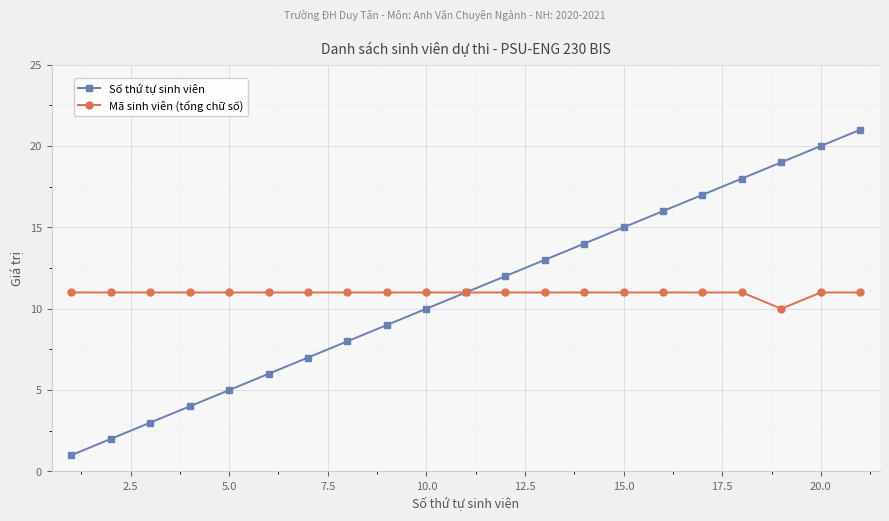

Reading left to right, list all the values displayed in this chart.

Số thứ tự sinh viên: 1	2	3	4	5	6	7	8	9	10	11	12	13	14	15	16	17	18	19	20	21
Mã sinh viên (tổng chữ số): 11	11	11	11	11	11	11	11	11	11	11	11	11	11	11	11	11	11	10	11	11